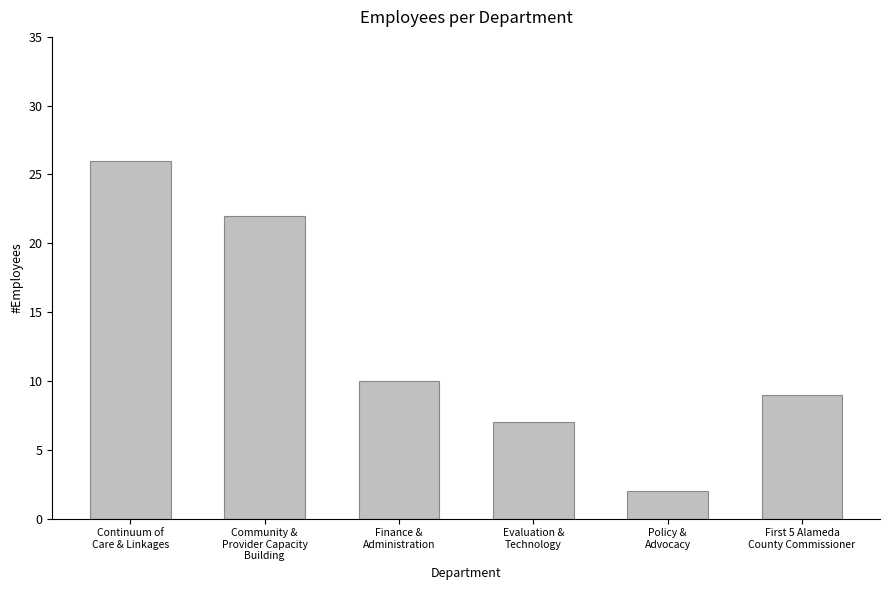

Reading left to right, list all the values displayed in this chart.

Continuum of
Care & Linkages=26	Community &
Provider Capacity
Building=22	Finance &
Administration=10	Evaluation &
Technology=7	Policy &
Advocacy=2	First 5 Alameda
County Commissioner=9